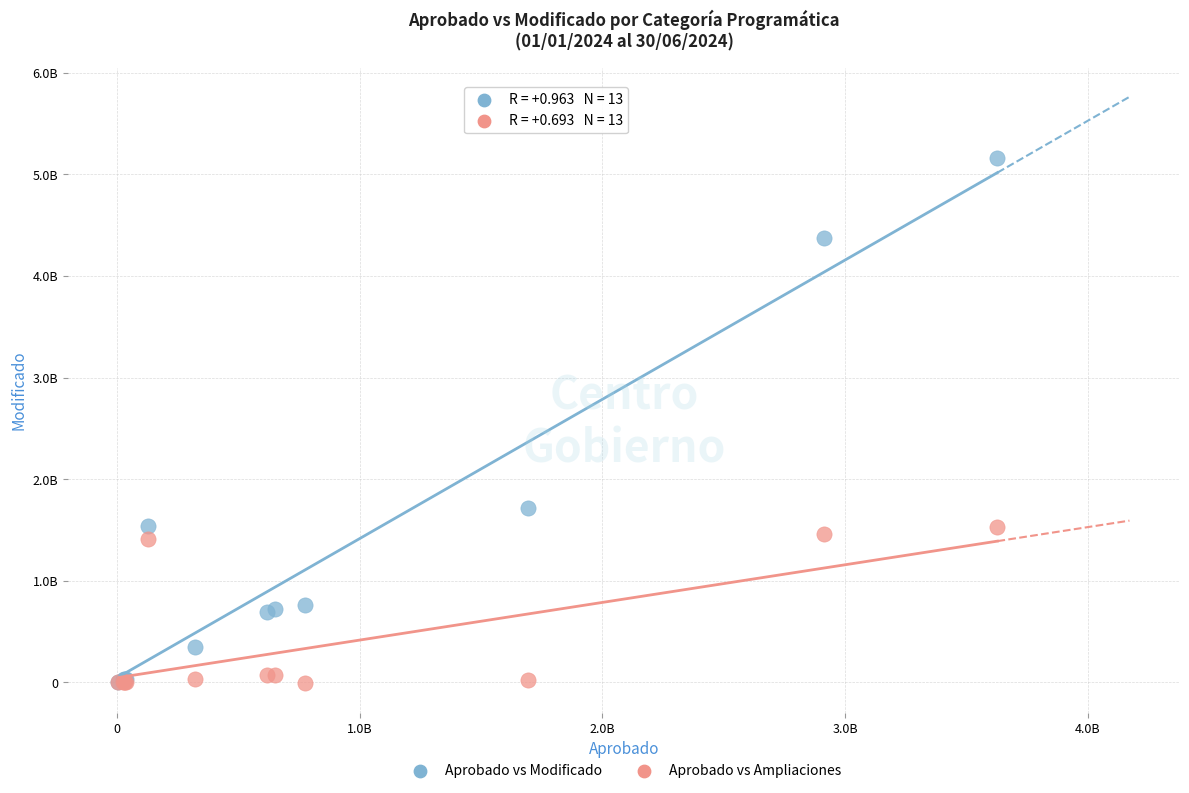

What are all the series names shown in the legend?

Aprobado vs Modificado, Aprobado vs Ampliaciones